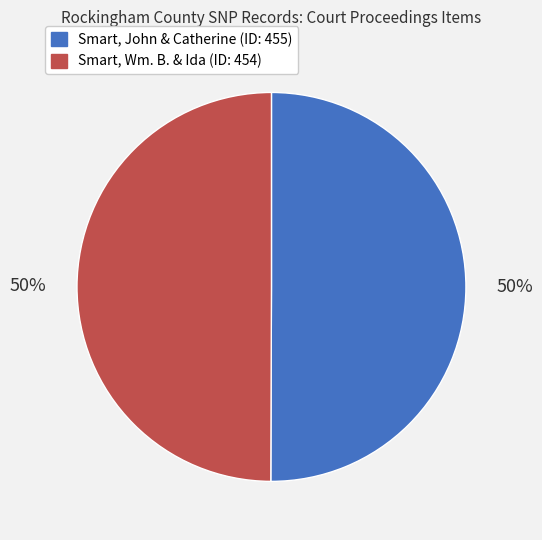

Approximately how many times larger is the value at Smart, John & Catherine (ID: 455) compared to Smart, Wm. B. & Ida (ID: 454)?

1.0